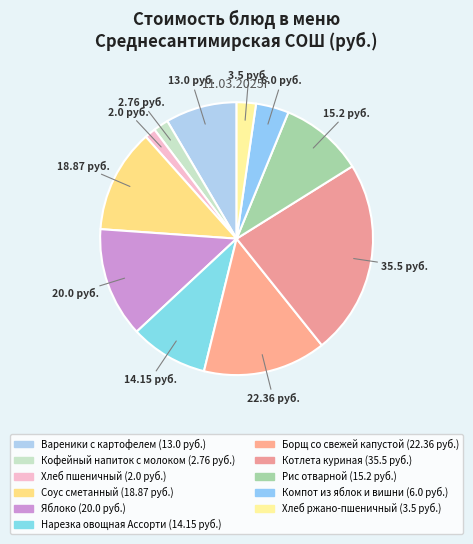

What percentage do Хлеб пшеничный and Хлеб ржано-пшеничный together represent?

3.6%